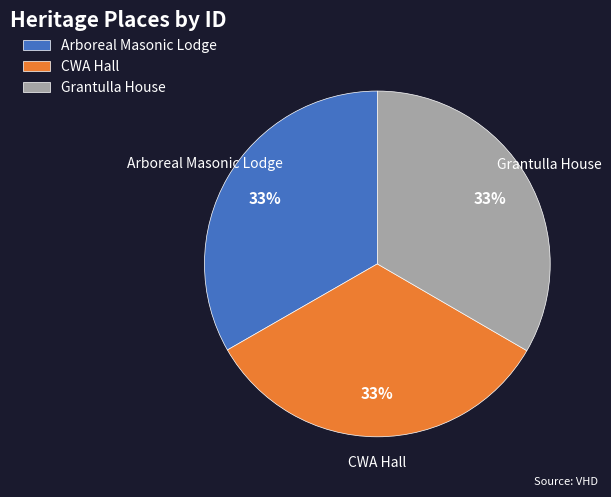

Count the number of slices in the pie.

3